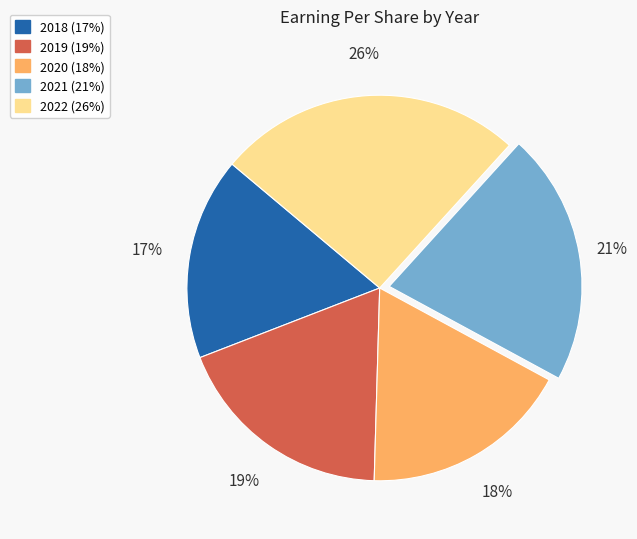

What is the ratio of the value at 2018 to the value at 2022?

0.7